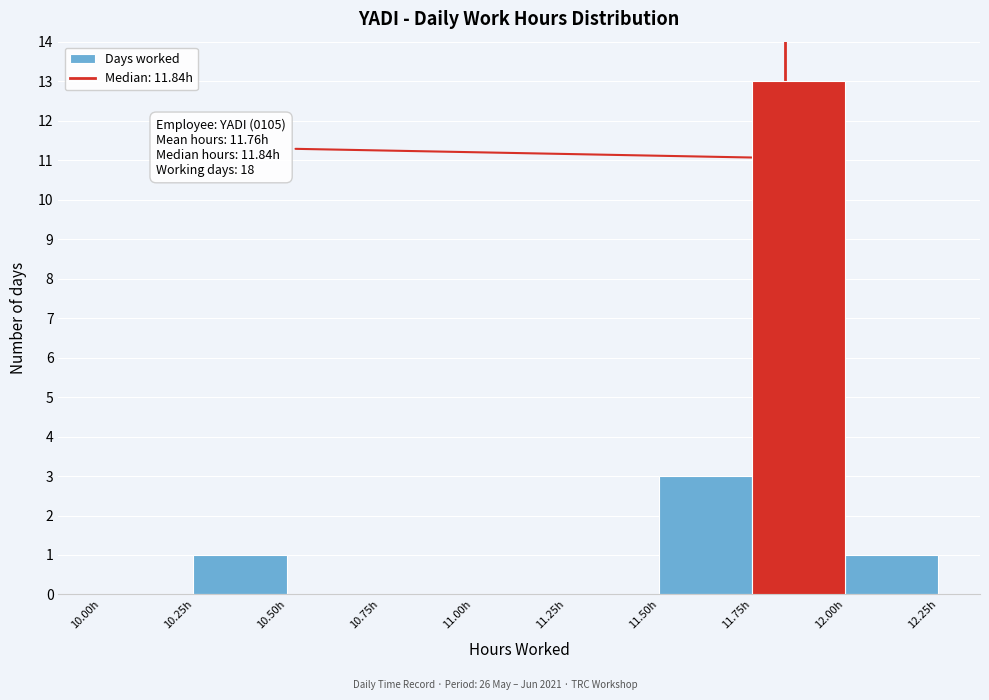

Over which range of the x-axis is the bar tallest?

11.75 to 12.00